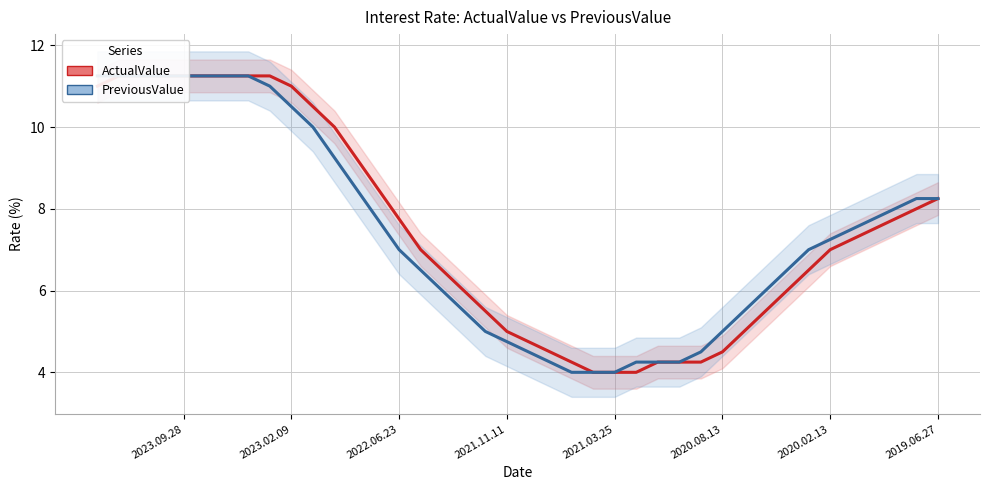

What is the highest value of the ActualValue series?

11.2